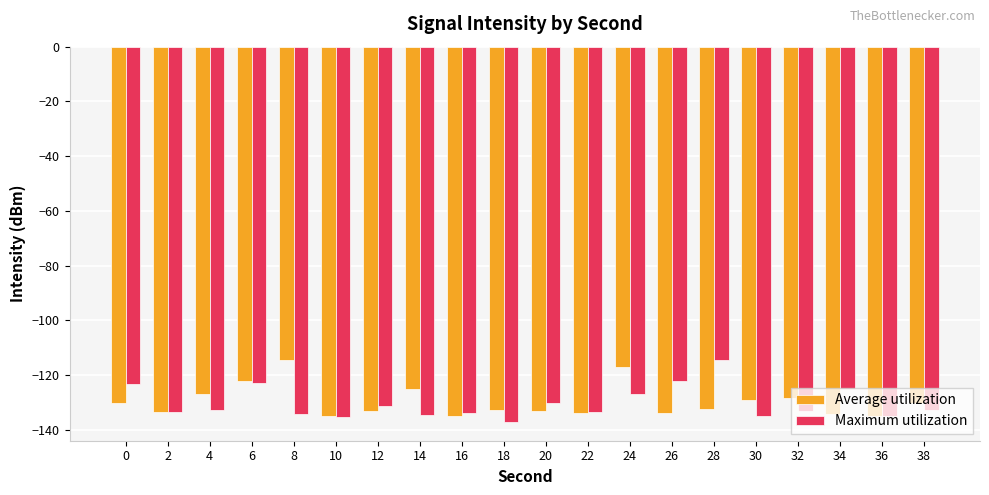

What is the average value of the Maximum utilization series?

-130.4